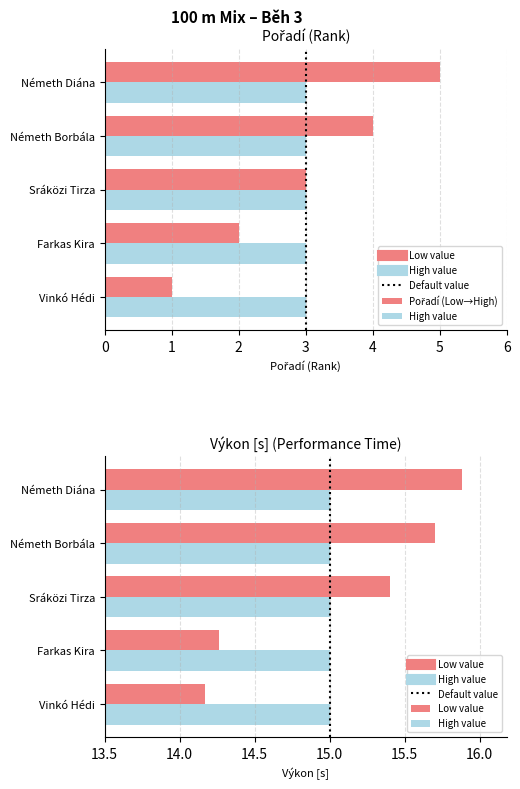

What are all the series names shown in the legend?

Pořadí (Low→High), High value, Low value